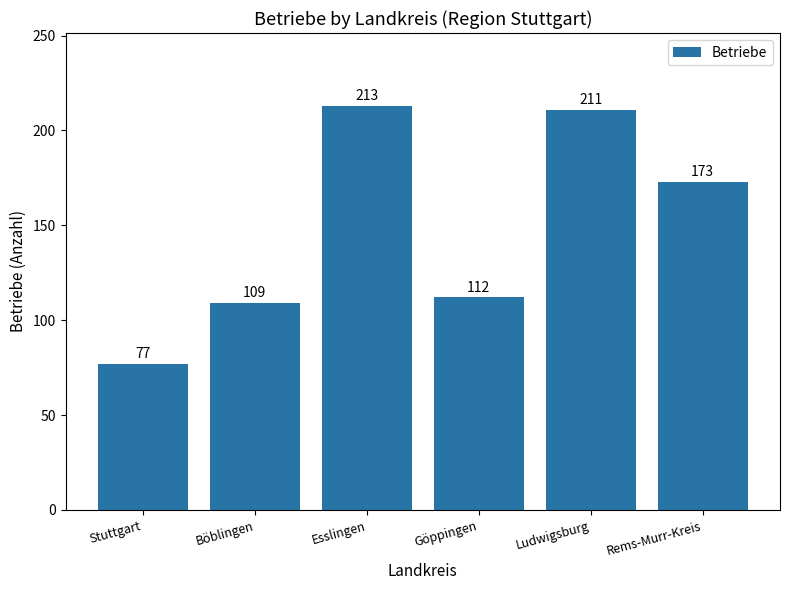

What position from the left is Stuttgart?

1